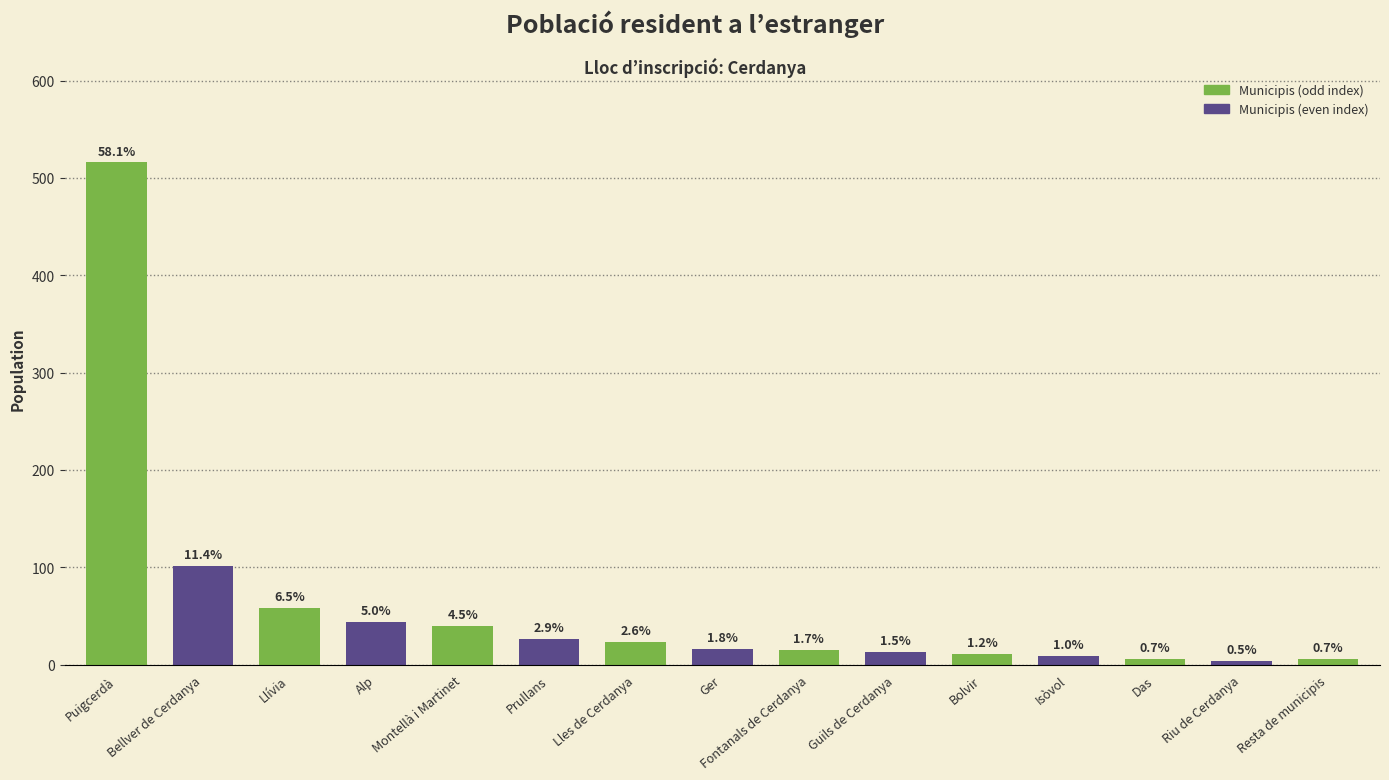

What is the label of the 11th bar from the left?

Bolvir